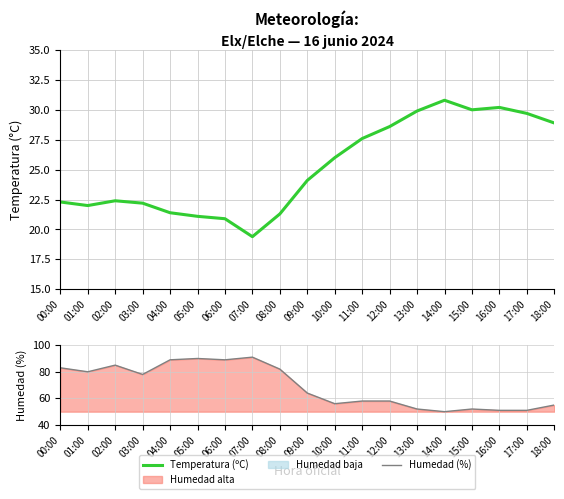

In Temperatura (ºC), how many points are higher than both neighbors (excluding endpoints)?

3